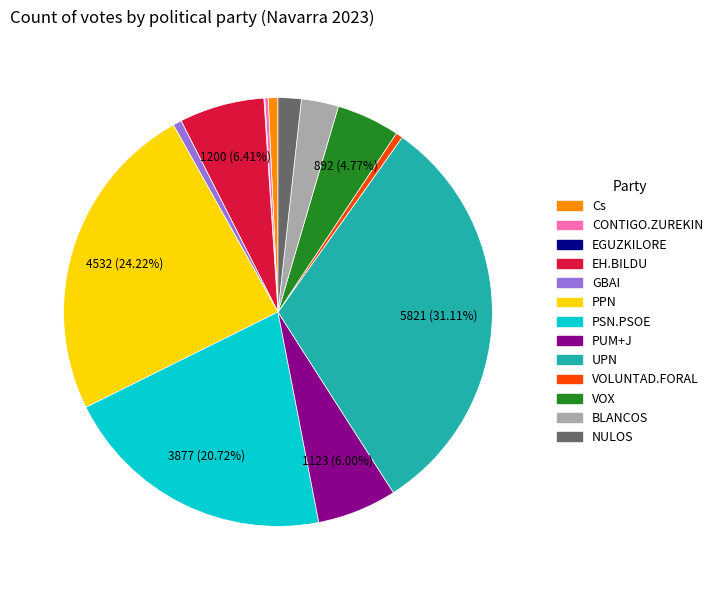

Do PSN.PSOE and EH.BILDU together represent more than half of the pie?

No